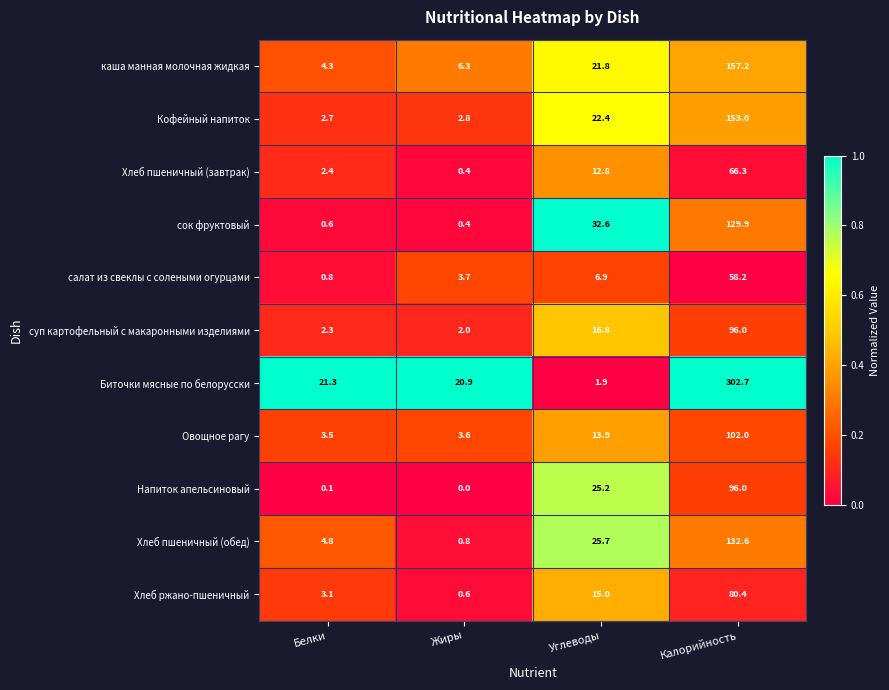

Which category has the highest value in the Кофейный напиток series?

Калорийность